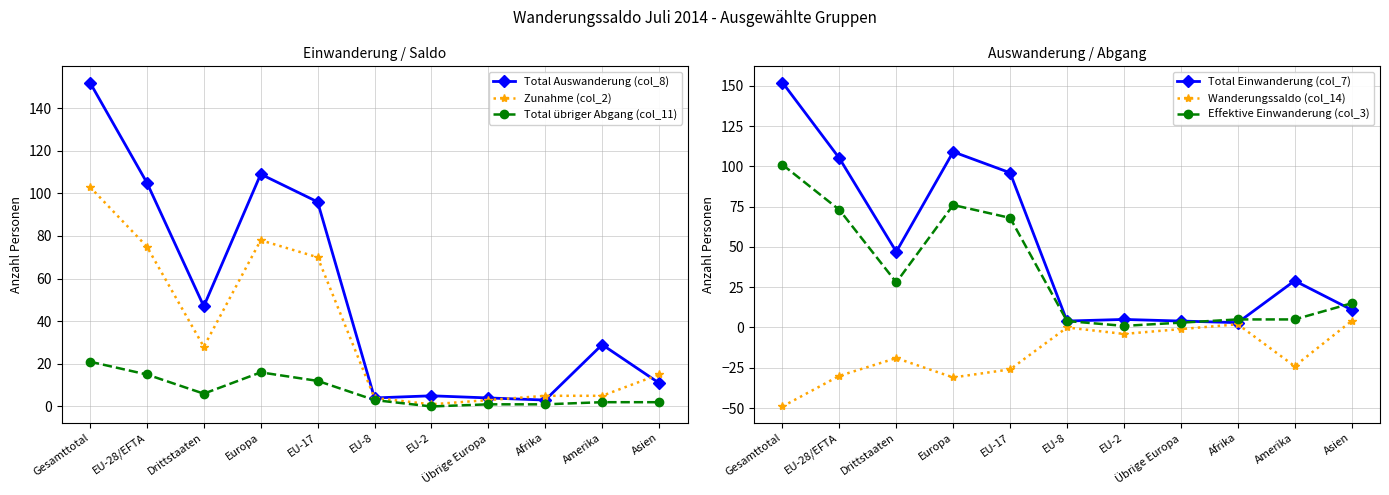

List the series in order of their peak value, highest first.

Total Auswanderung (col_8), Total Einwanderung (col_7), Zunahme (col_2), Effektive Einwanderung (col_3), Total übriger Abgang (col_11), Wanderungssaldo (col_14)